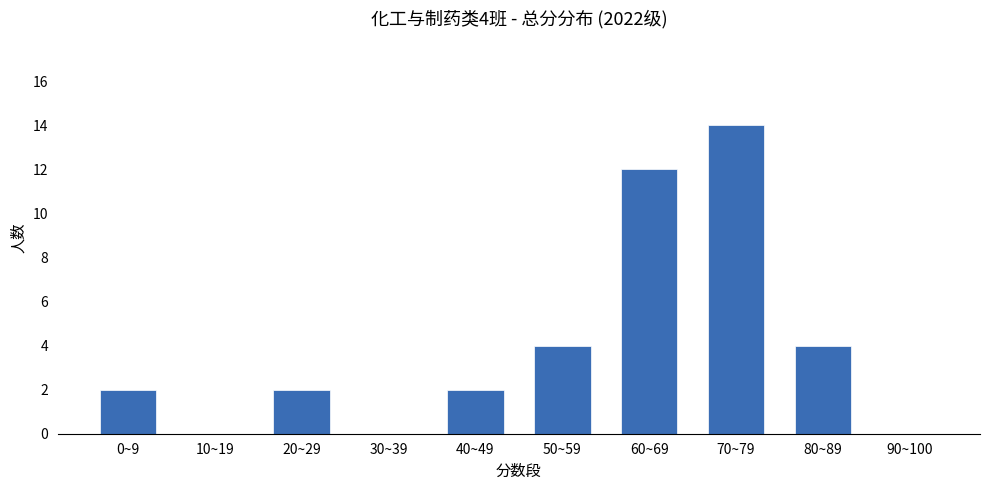

What is the sum of all values?

40